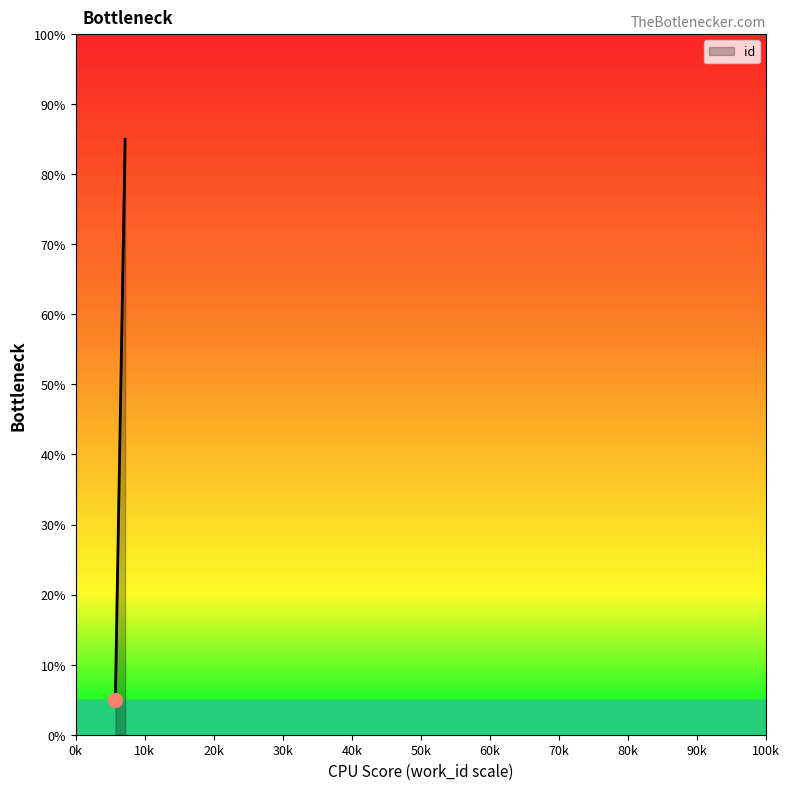

Reading left to right, list all the values displayed in this chart.

5.0	5.0	5.0	5.9	85.0